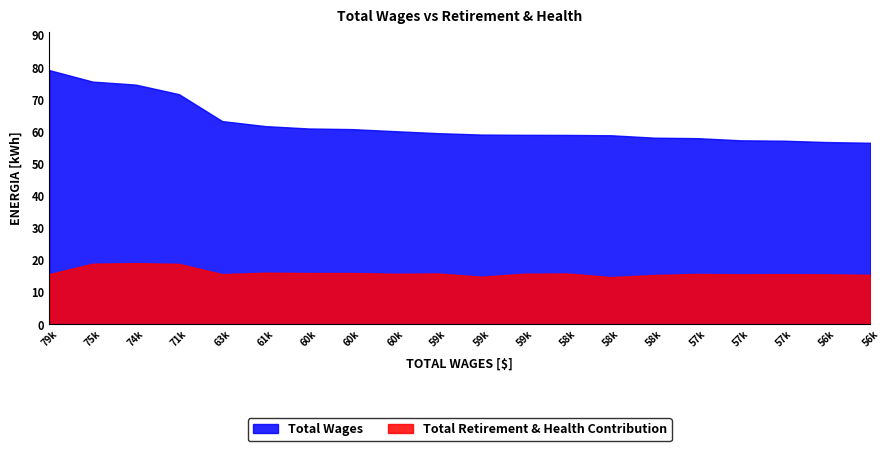

How many lines are shown in the chart?

2